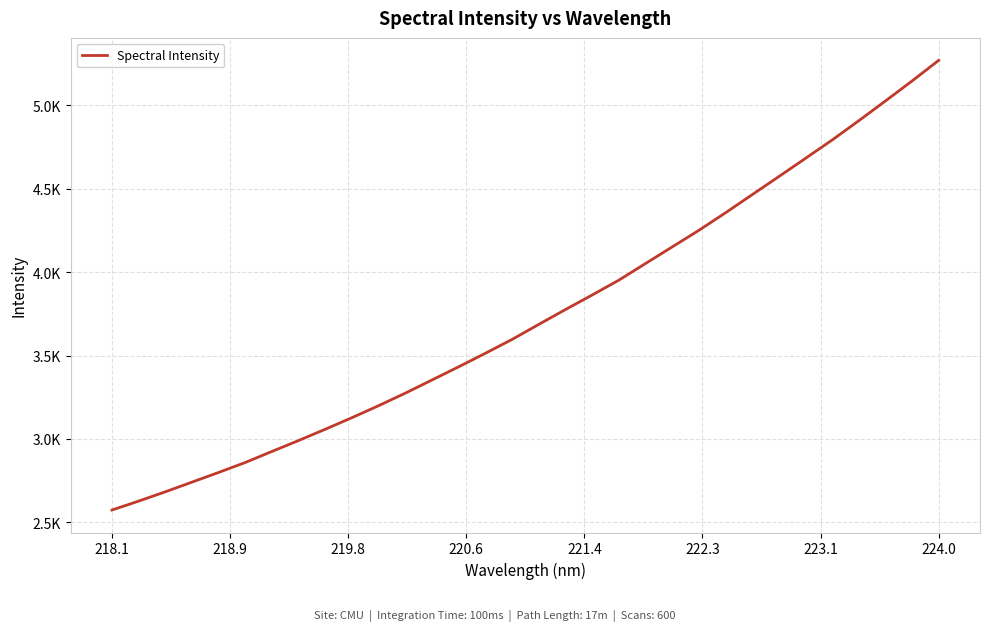

What is the difference between the maximum and minimum values?

2695.2